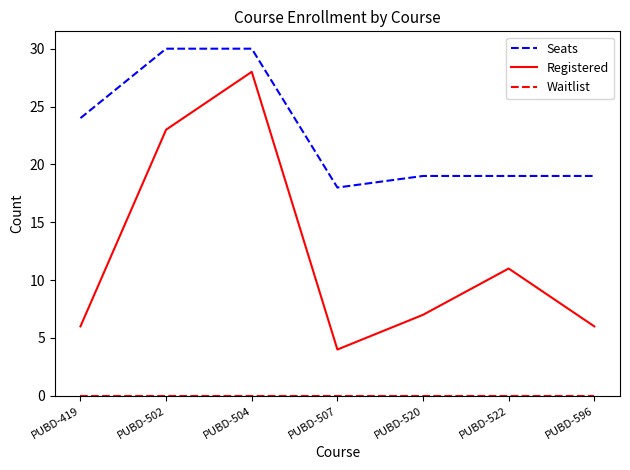

True or false: Seats and Registered cross at least once.

False